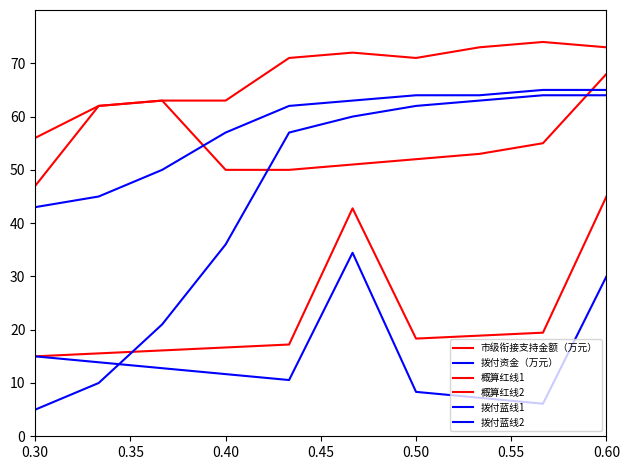

Does the chart display data point markers on the line(s)?

No